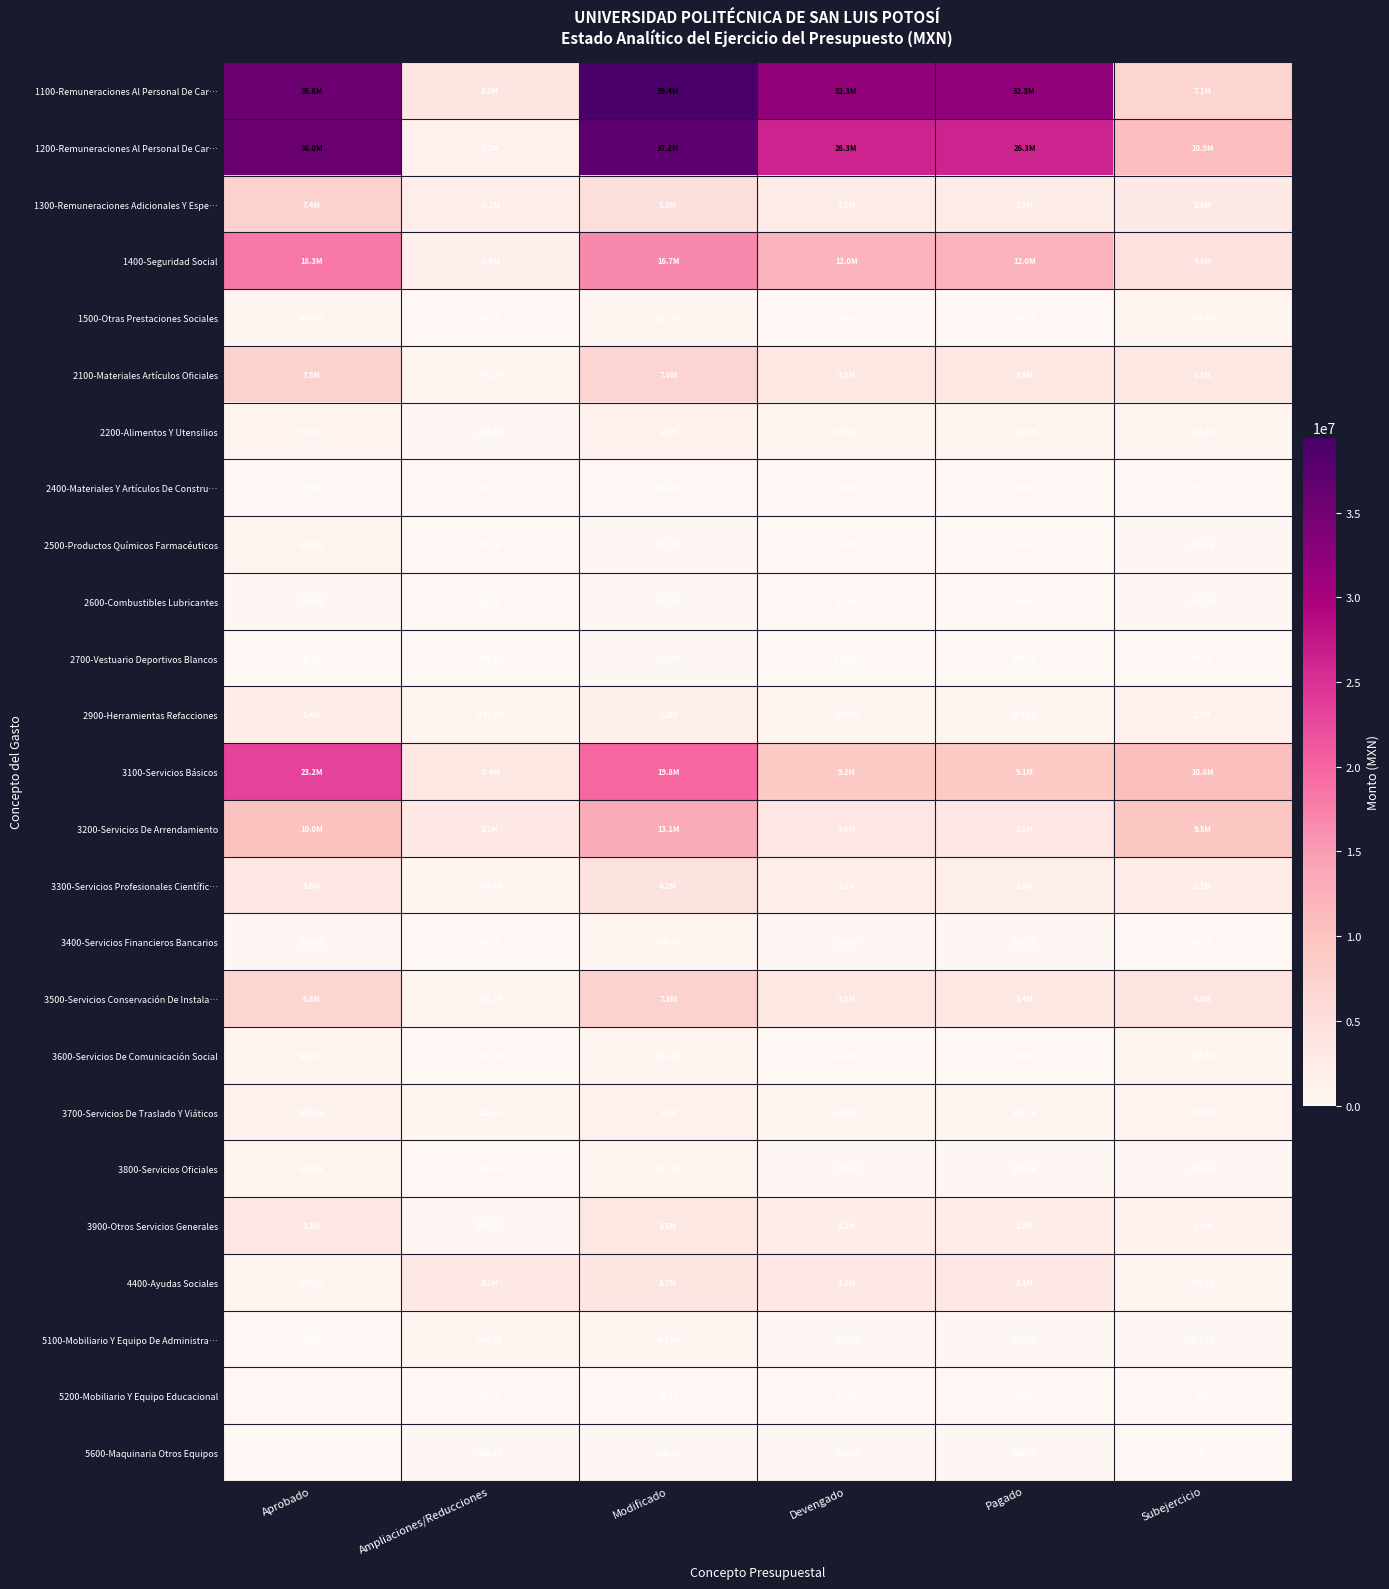

At how many categories does at least one series exceed 28398897?

4